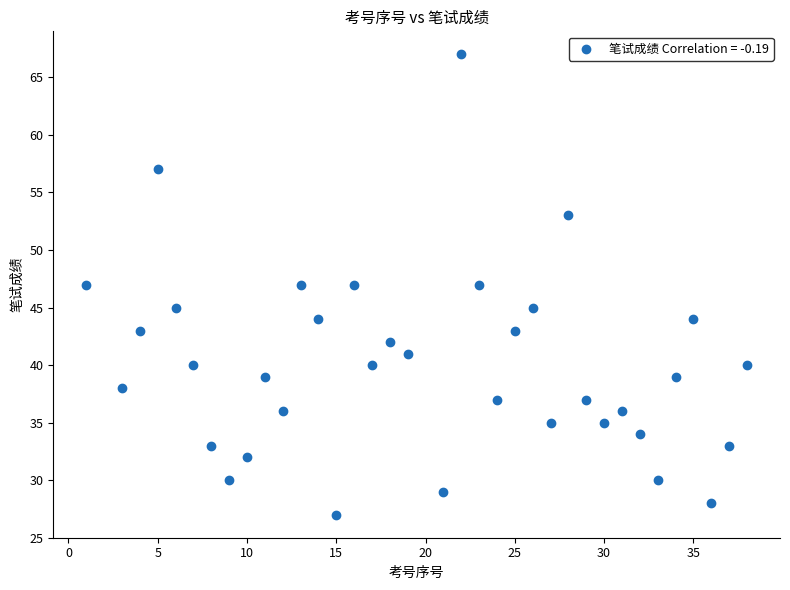

What is the range of X values (max minus min)?

37